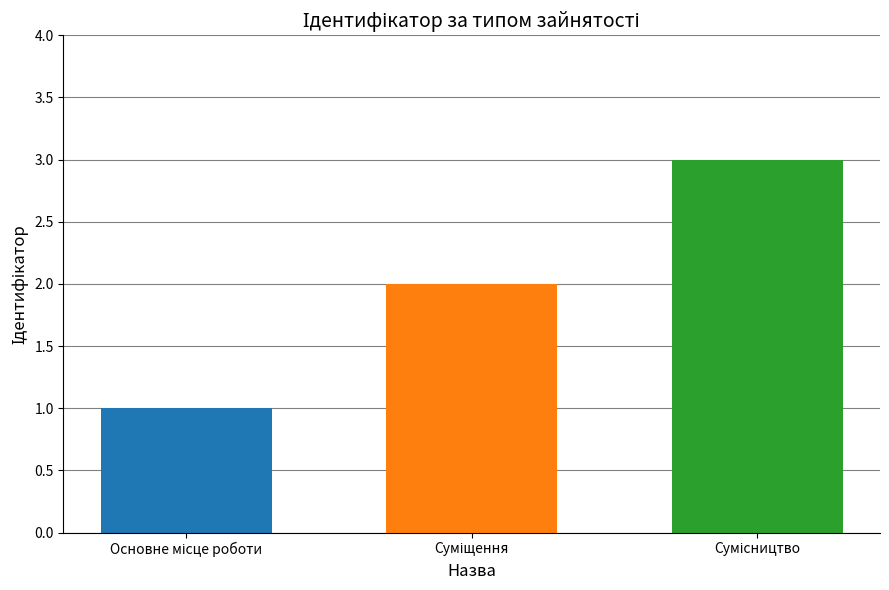

Count the number of categories in the chart.

1